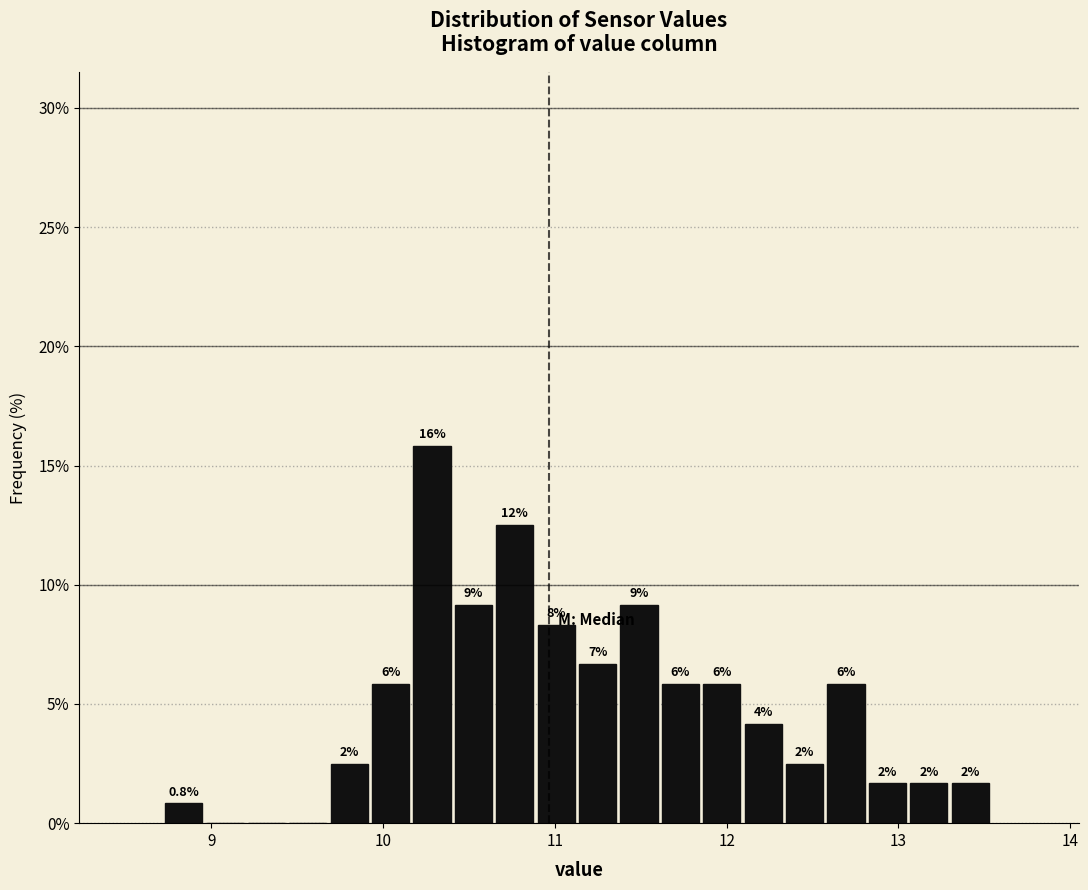

Around what value on the x-axis is the tallest bar? Give the approximate position of its centre, as read against the axis.

10.3